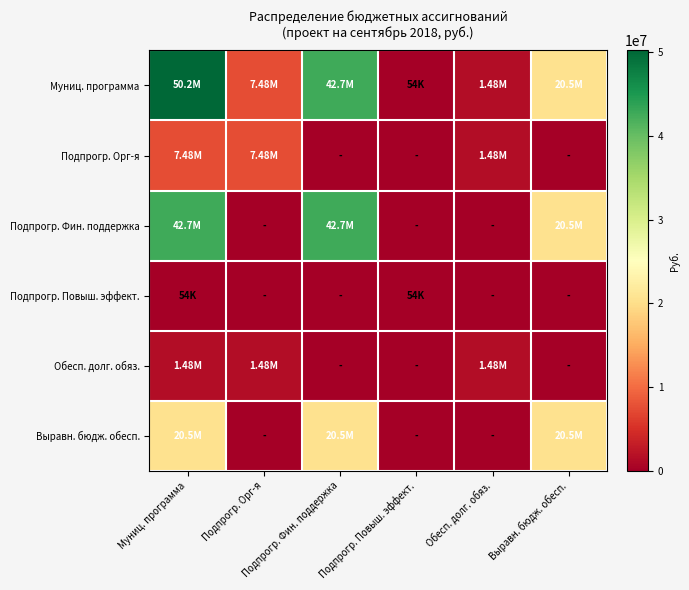

Reading left to right, transcribe all the data shown in this chart.

Муниц. программа: Муниц. программа=50223365.4	Подпрогр. Орг-я=7476465.4	Подпрогр. Фин. поддержка=42692900.0	Подпрогр. Повыш. эффект.=54000.0	Обесп. долг. обяз.=1480865.4	Выравн. бюдж. обесп.=20545400.0
Подпрогр. Орг-я: Муниц. программа=7476465.4	Подпрогр. Орг-я=7476465.4	Подпрогр. Фин. поддержка=0.0	Подпрогр. Повыш. эффект.=0.0	Обесп. долг. обяз.=1480865.4	Выравн. бюдж. обесп.=0.0
Подпрогр. Фин. поддержка: Муниц. программа=42692900.0	Подпрогр. Орг-я=0.0	Подпрогр. Фин. поддержка=42692900.0	Подпрогр. Повыш. эффект.=0.0	Обесп. долг. обяз.=0.0	Выравн. бюдж. обесп.=20545400.0
Подпрогр. Повыш. эффект.: Муниц. программа=54000.0	Подпрогр. Орг-я=0.0	Подпрогр. Фин. поддержка=0.0	Подпрогр. Повыш. эффект.=54000.0	Обесп. долг. обяз.=0.0	Выравн. бюдж. обесп.=0.0
Обесп. долг. обяз.: Муниц. программа=1480865.4	Подпрогр. Орг-я=1480865.4	Подпрогр. Фин. поддержка=0.0	Подпрогр. Повыш. эффект.=0.0	Обесп. долг. обяз.=1480865.4	Выравн. бюдж. обесп.=0.0
Выравн. бюдж. обесп.: Муниц. программа=20545400.0	Подпрогр. Орг-я=0.0	Подпрогр. Фин. поддержка=20545400.0	Подпрогр. Повыш. эффект.=0.0	Обесп. долг. обяз.=0.0	Выравн. бюдж. обесп.=20545400.0